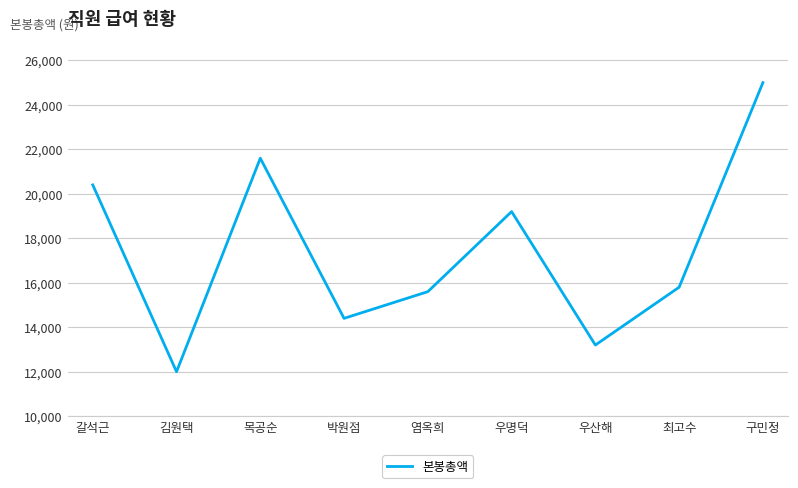

What is the average value?

17467